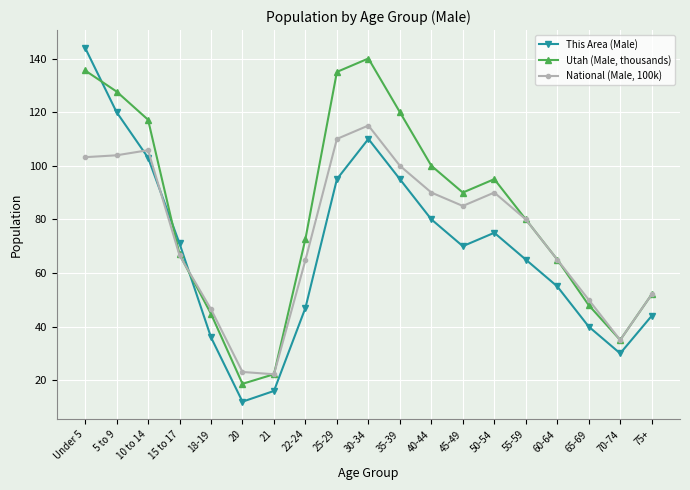

True or false: Utah (Male, thousands) and This Area (Male) cross at least once.

True